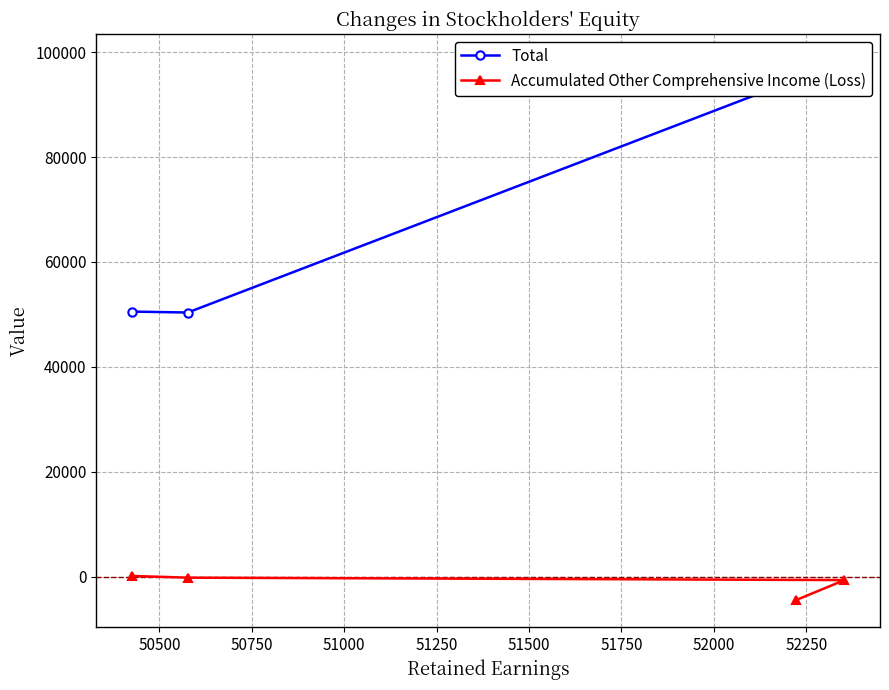

What is the sum of all Total values?

293698